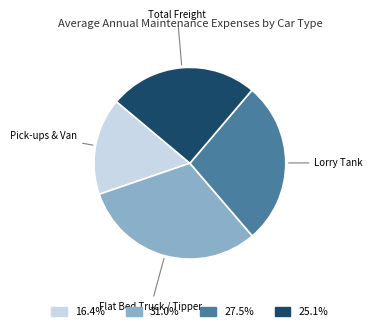

Is there any slice that represents more than half of the pie?

No